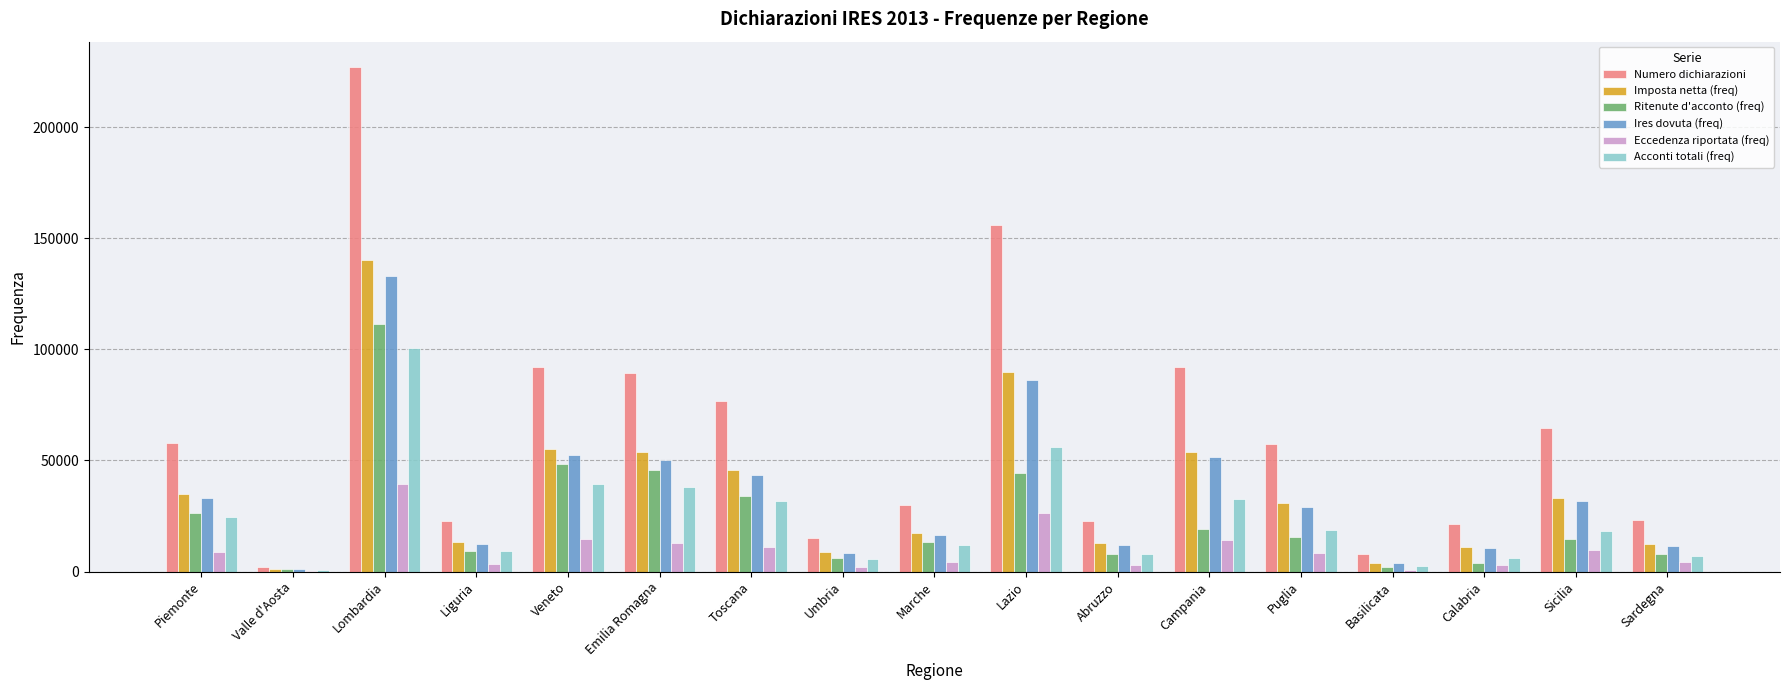

How many groups of bars are there?

17